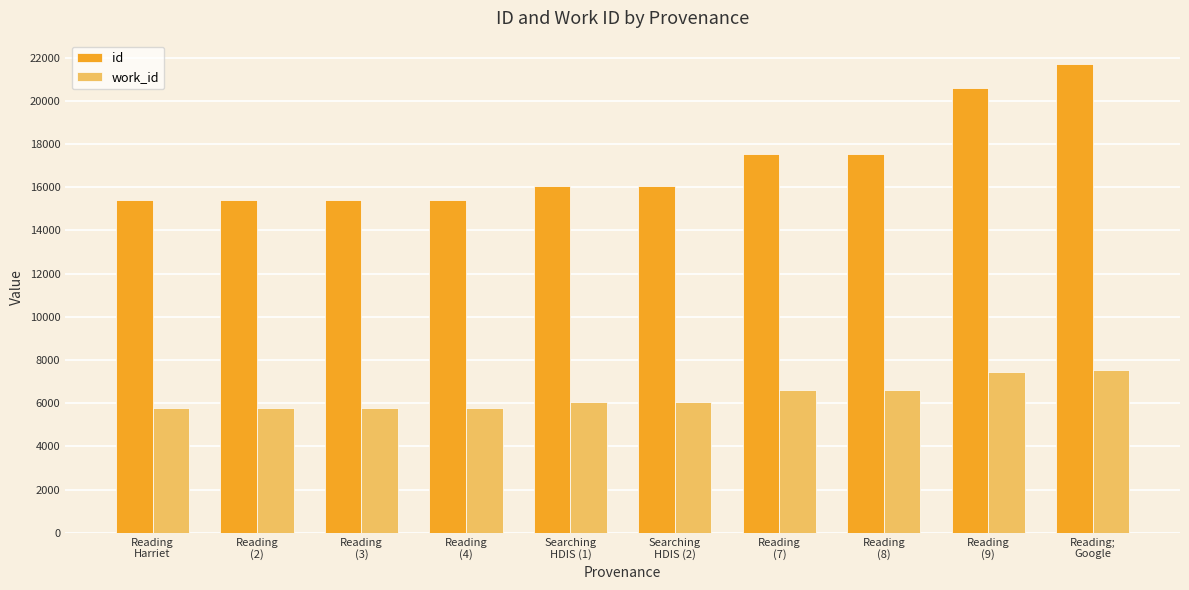

What is the minimum value shown in the chart?

5775